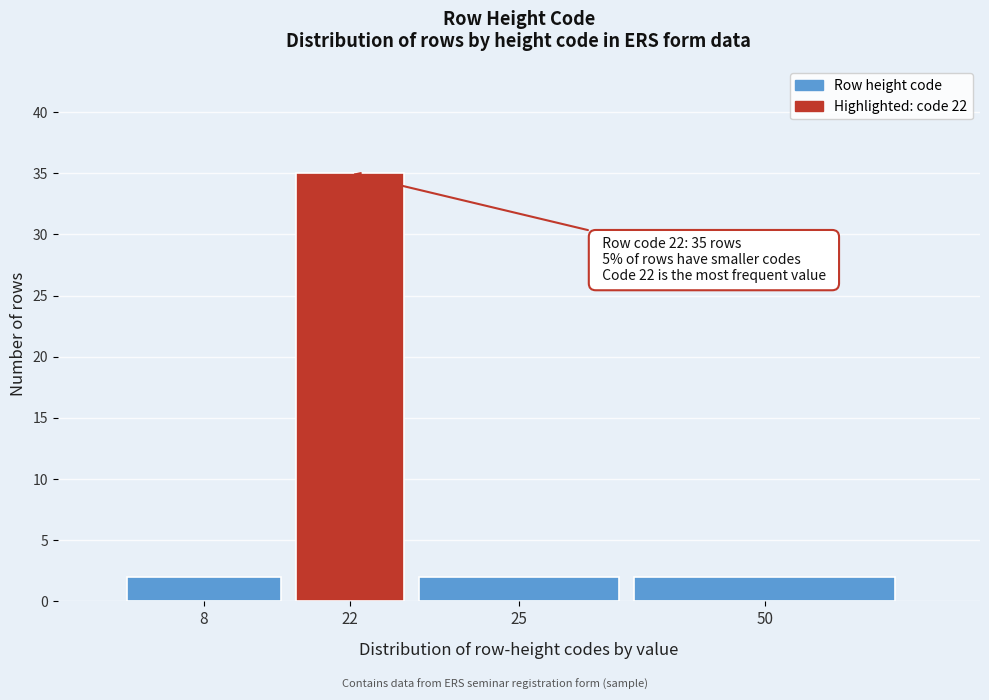

Reading left to right, what are all the values shown in this chart?

2	35	2	2